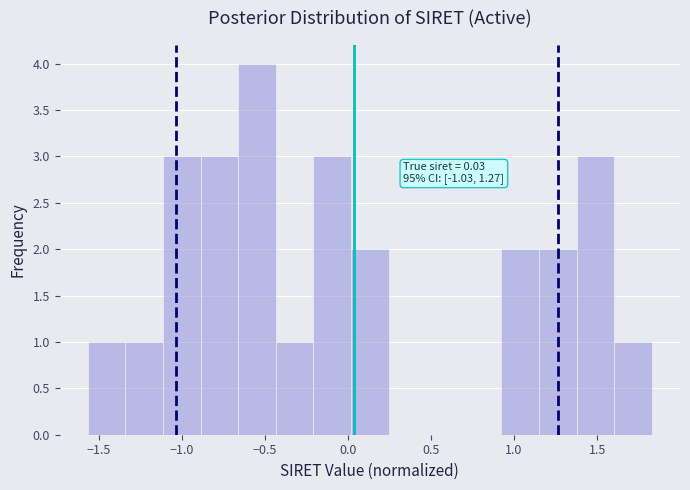

Over which range of the x-axis is the bar tallest?

-0.65 to -0.45